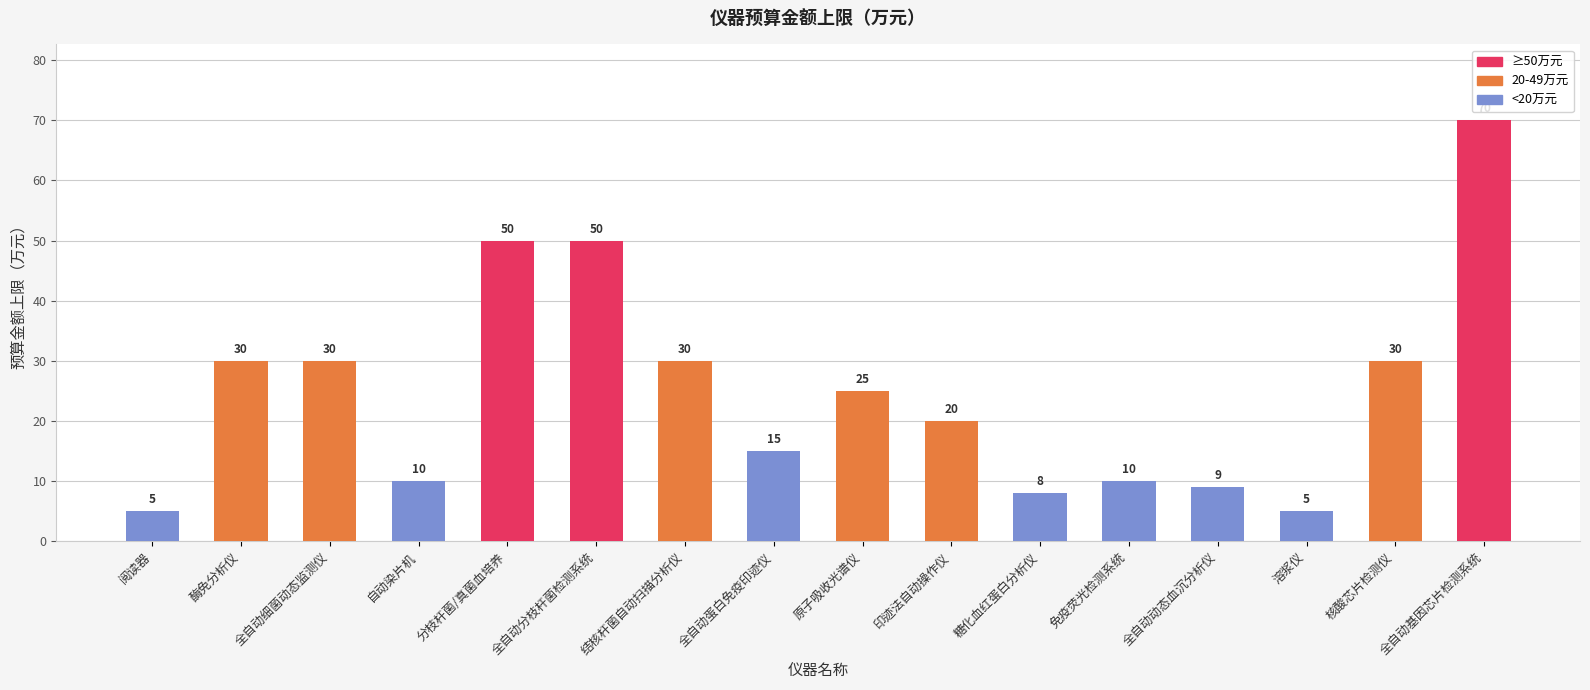

Which has a higher value, 原子吸收光谱仪 or 全自动蛋白免疫印迹仪?

原子吸收光谱仪